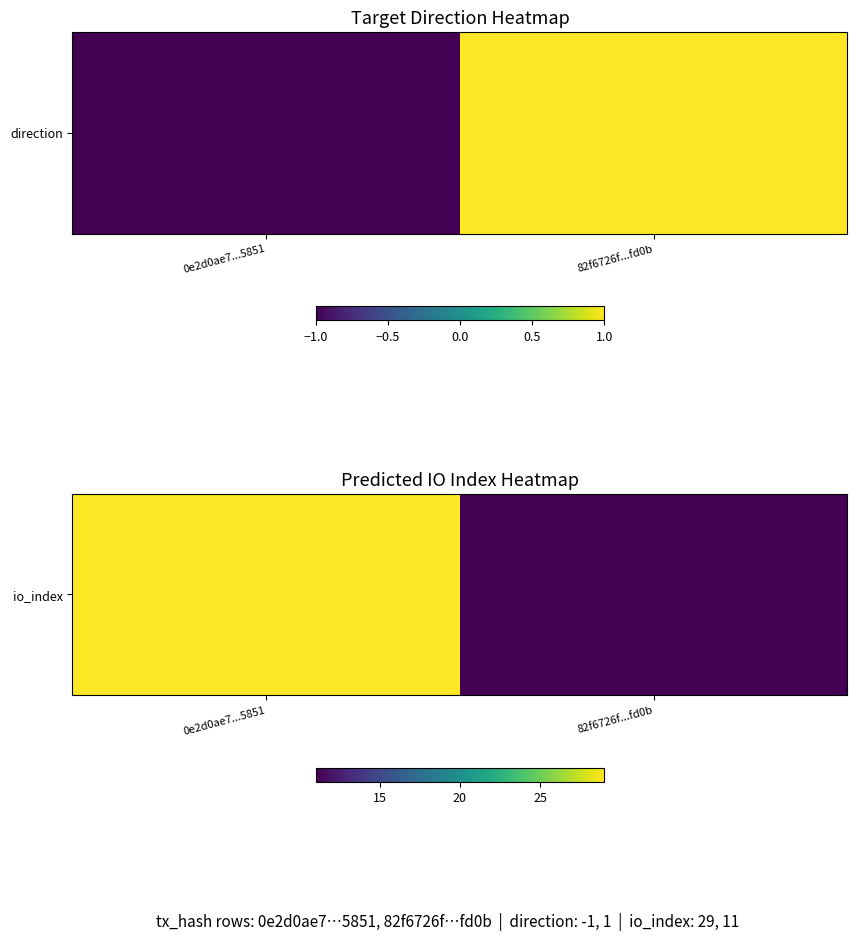

Reading left to right, extract all data points from this chart.

0e2d0ae7...5851=29	82f6726f...fd0b=11